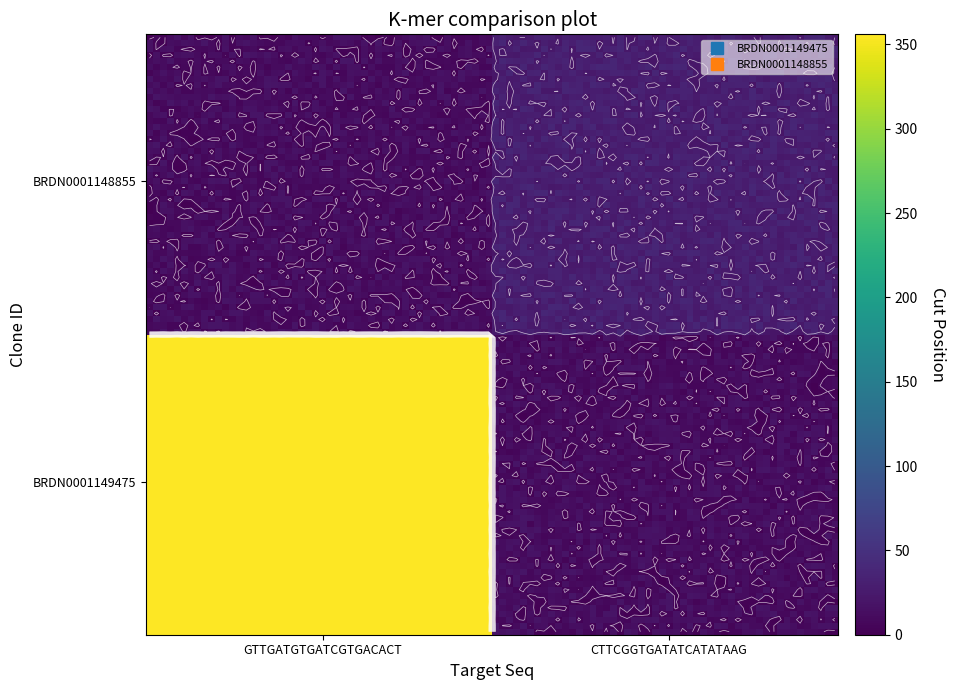

The BRDN0001149475 series shows 356 at GTTGATGTGATCGTGACACT. True or false?

True